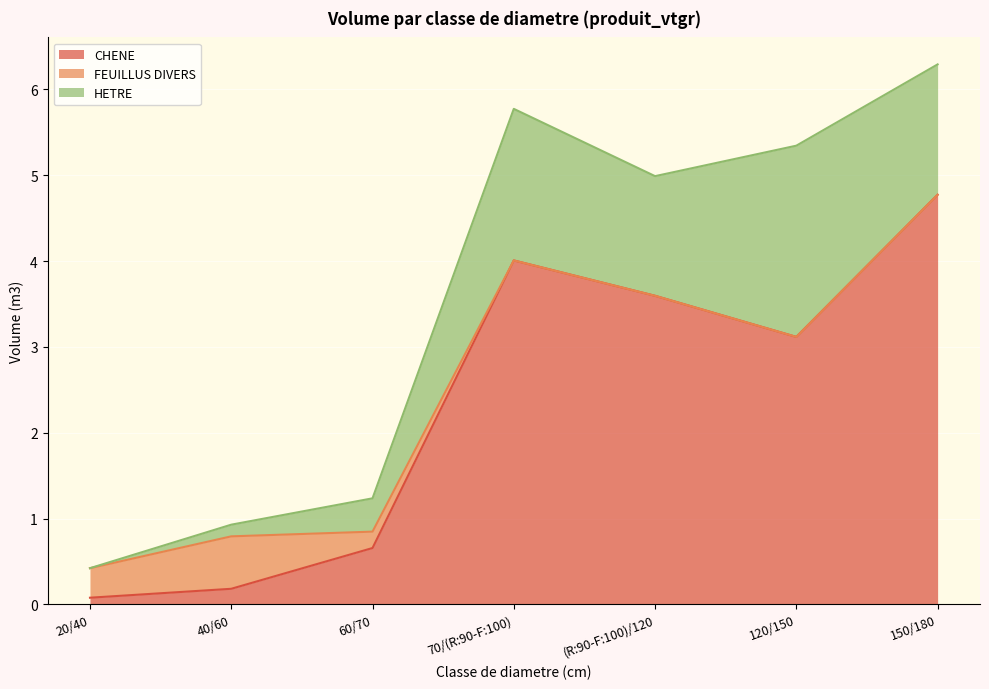

True or false: FEUILLUS DIVERS and HETRE intersect in this chart.

True